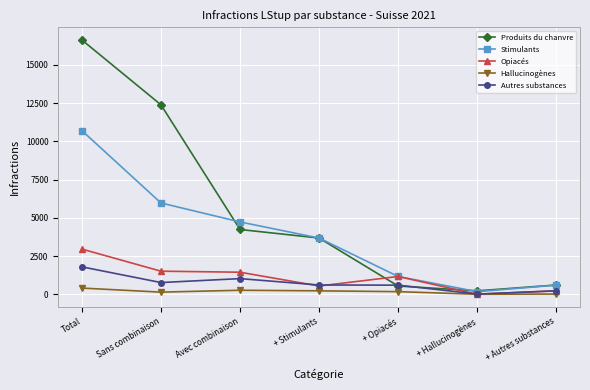

Count the number of categories in the chart.

7